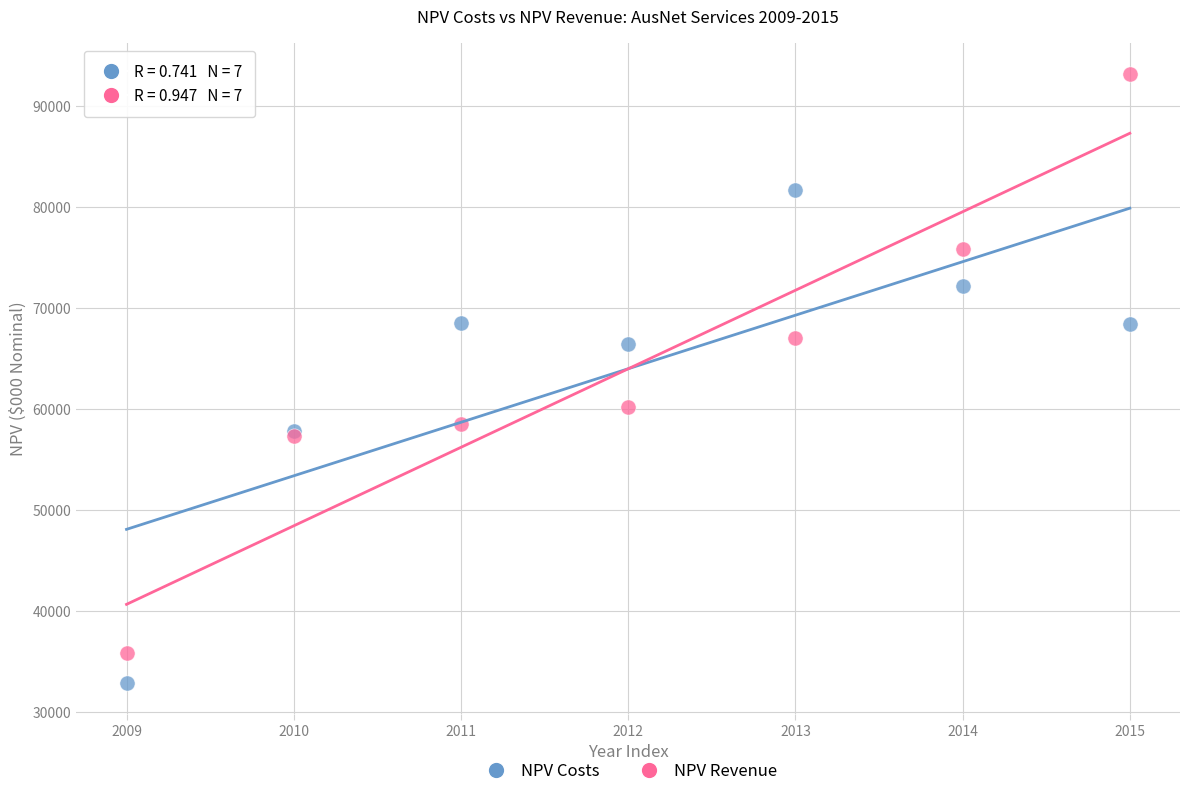

Which series reaches the maximum Y coordinate?

NPV Revenue